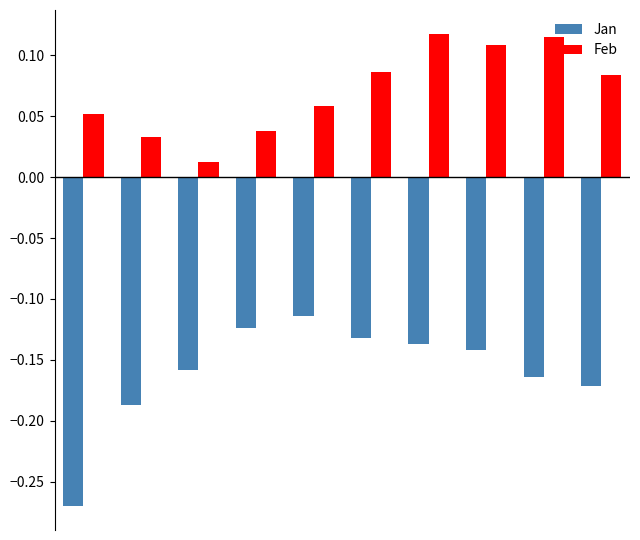

How many bars are there in total?

20